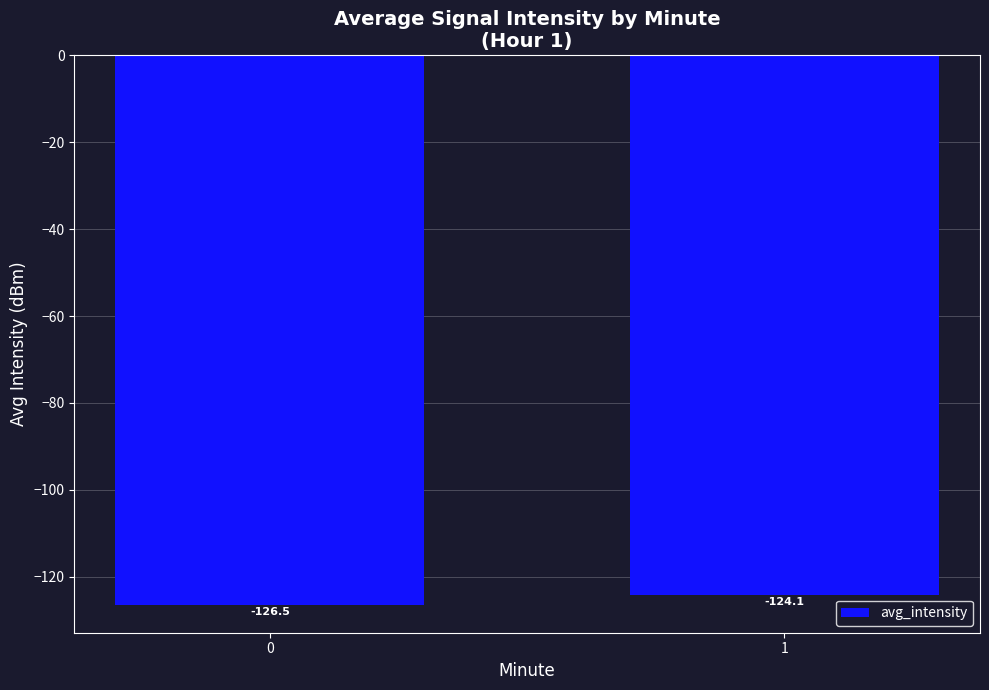

What is the value of the 2nd bar from the left?

-124.1